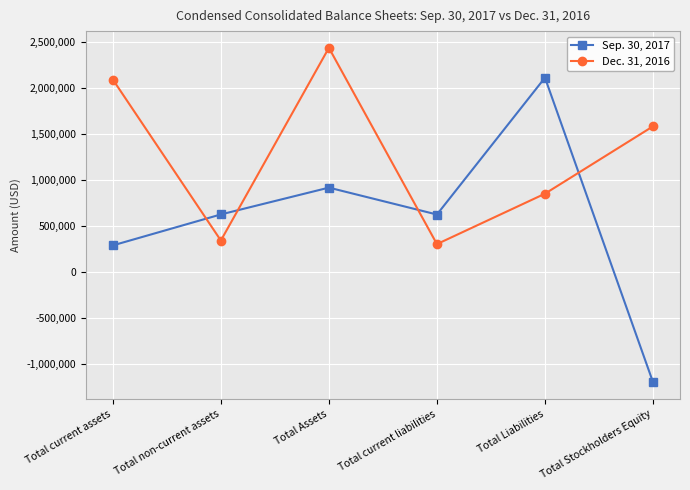

List the series in order of their peak value, lowest first.

Sep. 30, 2017, Dec. 31, 2016